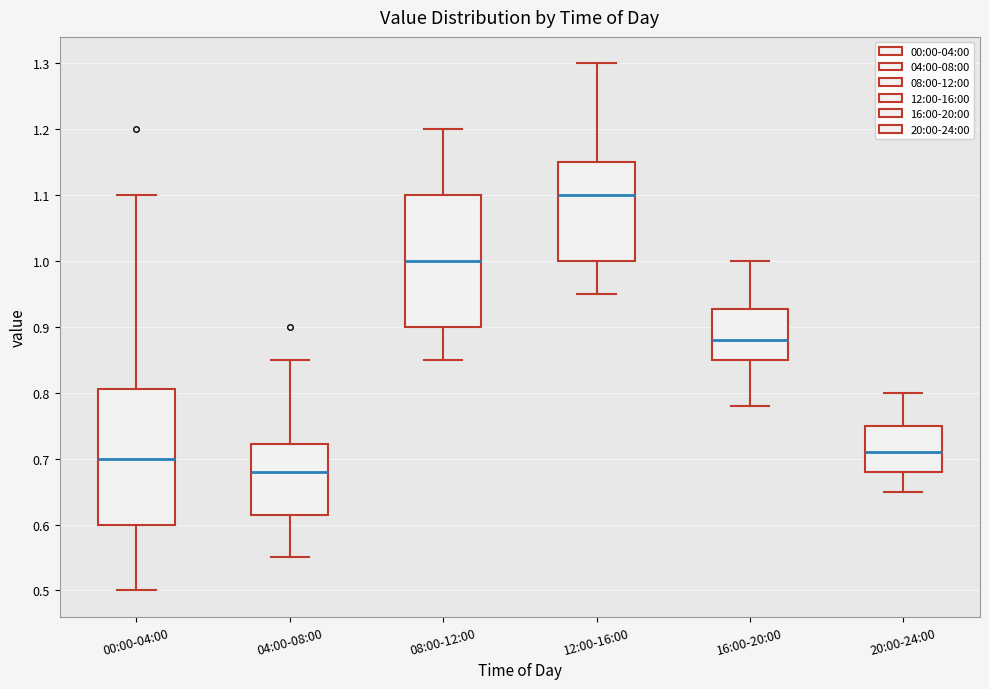

Reading left to right, read every box against the y-axis: the position of its median line, the range the box covers, and the ends of its whiskers. The values are not printed on the chart, so give them approximately, as read against the axis.

00:00-04:00: median 0.70, box 0.60 to 0.81, whiskers 0.50 to 1.10
04:00-08:00: median 0.68, box 0.62 to 0.72, whiskers 0.55 to 0.85
08:00-12:00: median 1.00, box 0.90 to 1.10, whiskers 0.85 to 1.20
12:00-16:00: median 1.10, box 1.00 to 1.15, whiskers 0.95 to 1.30
16:00-20:00: median 0.88, box 0.85 to 0.93, whiskers 0.78 to 1.00
20:00-24:00: median 0.71, box 0.68 to 0.75, whiskers 0.65 to 0.80